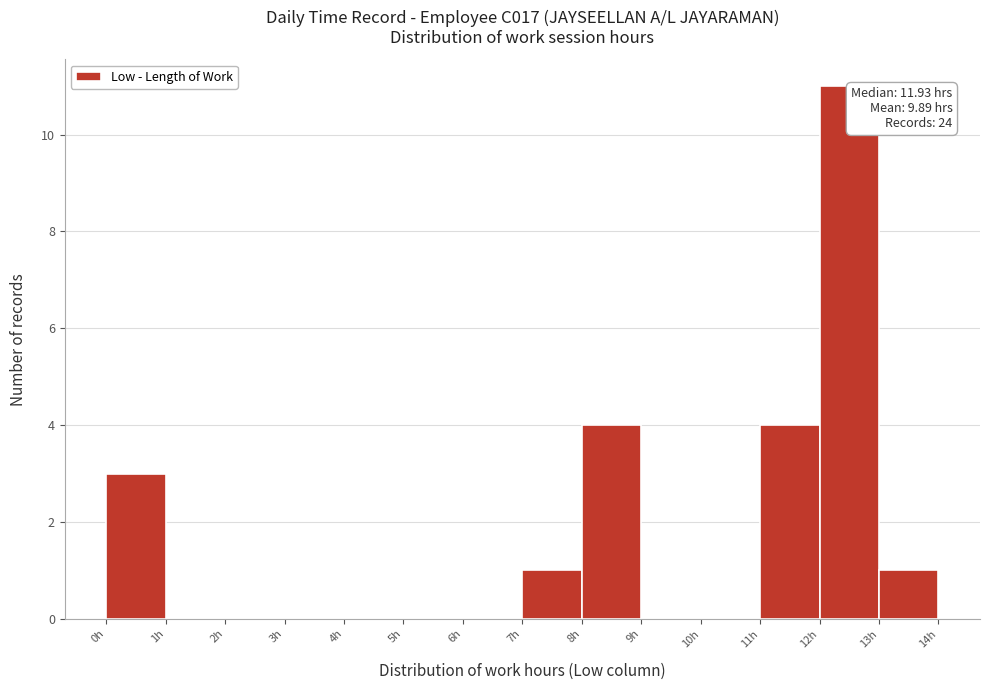

Which range on the x-axis has the tallest bar?

12 to 13